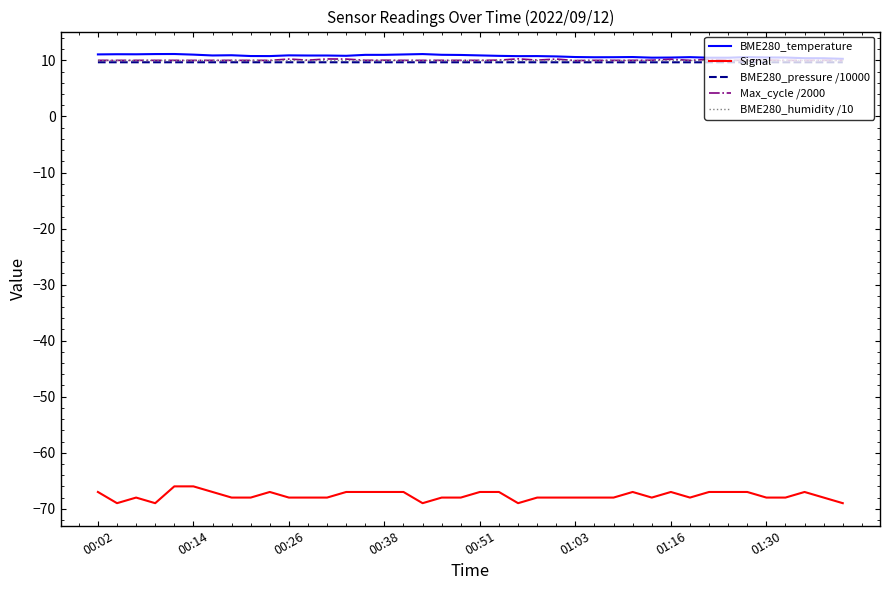

True or false: BME280_humidity /10 and Signal cross at least once.

False